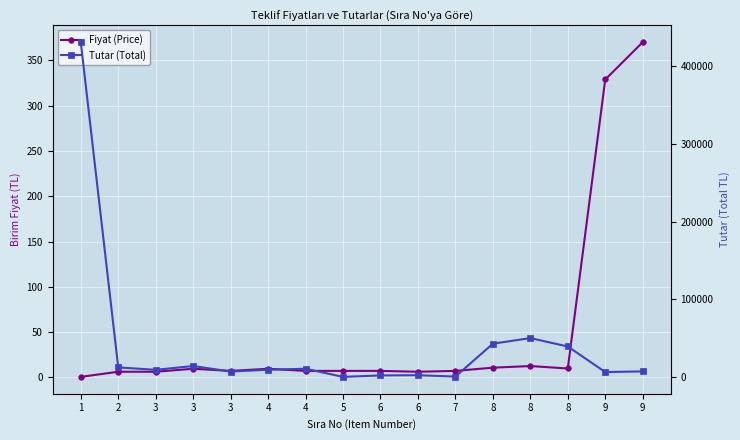

Which label corresponds to the smallest value in the chart?

1